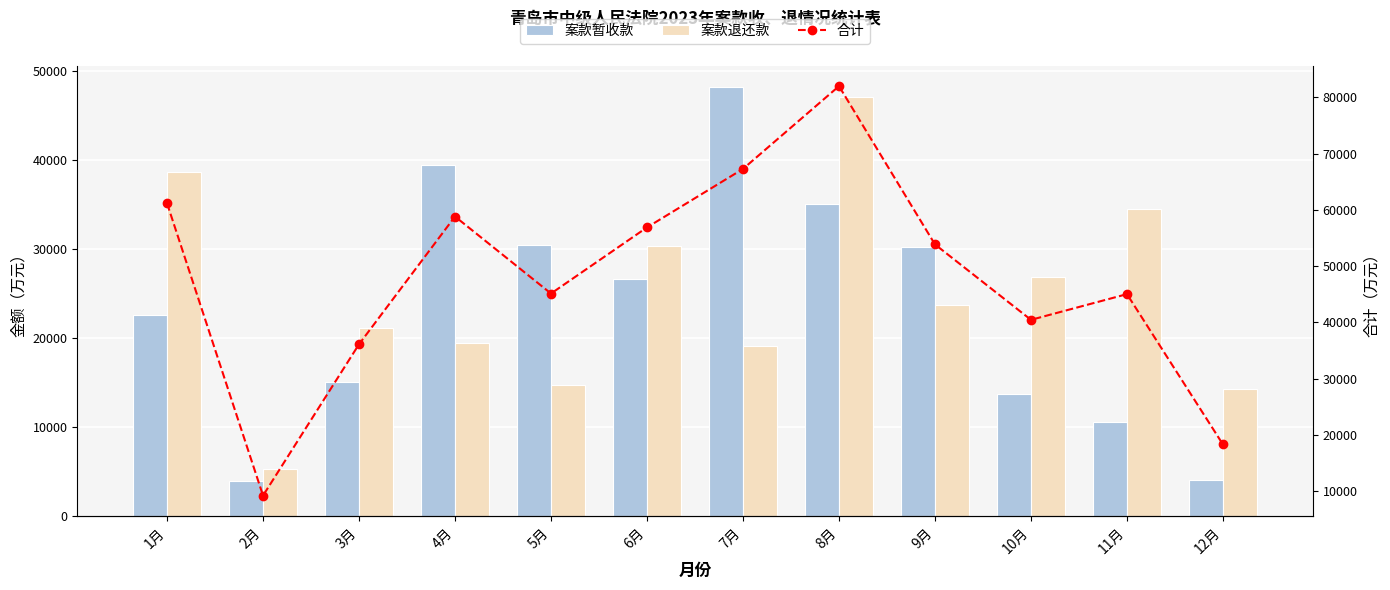

What is the label of the 1st bar from the right?

12月